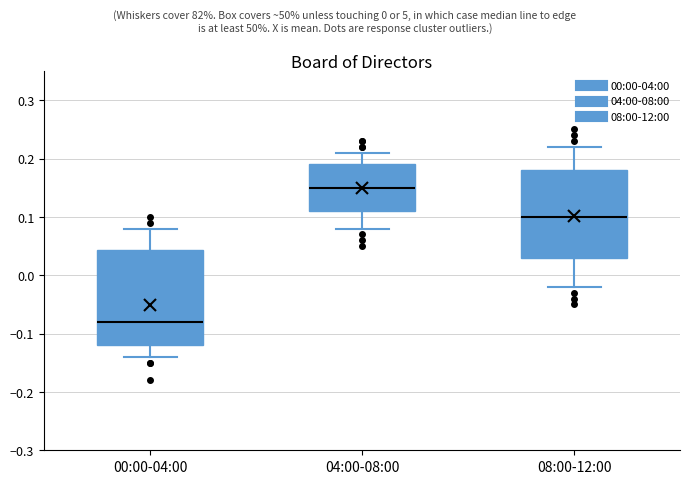

Reading left to right, transcribe this box plot: for each box, give where its median line is, the range the box spans, and where its two whiskers end, as read against the y-axis. The values are not printed on the chart, so give them approximately, as read against the axis.

00:00-04:00: median -0.08, box -0.12 to 0.04, whiskers -0.14 to 0.08
04:00-08:00: median 0.15, box 0.11 to 0.19, whiskers 0.08 to 0.21
08:00-12:00: median 0.10, box 0.03 to 0.18, whiskers -0.02 to 0.22